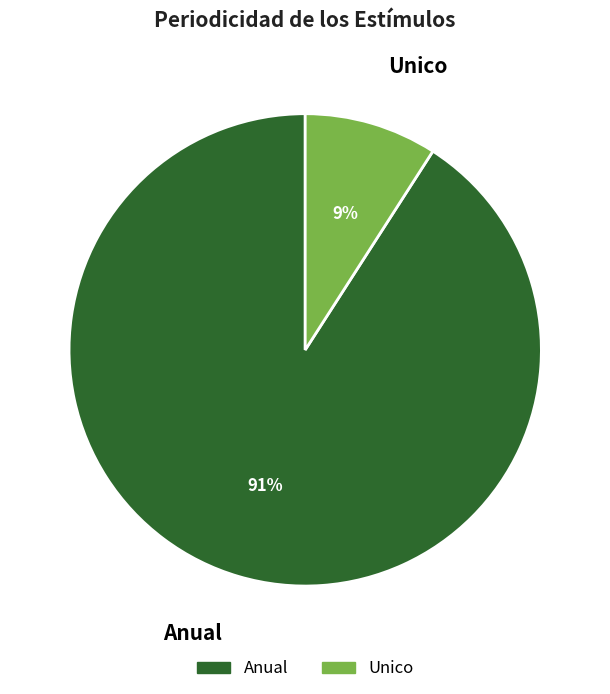

Is it true that Anual is 81% of the pie?

False